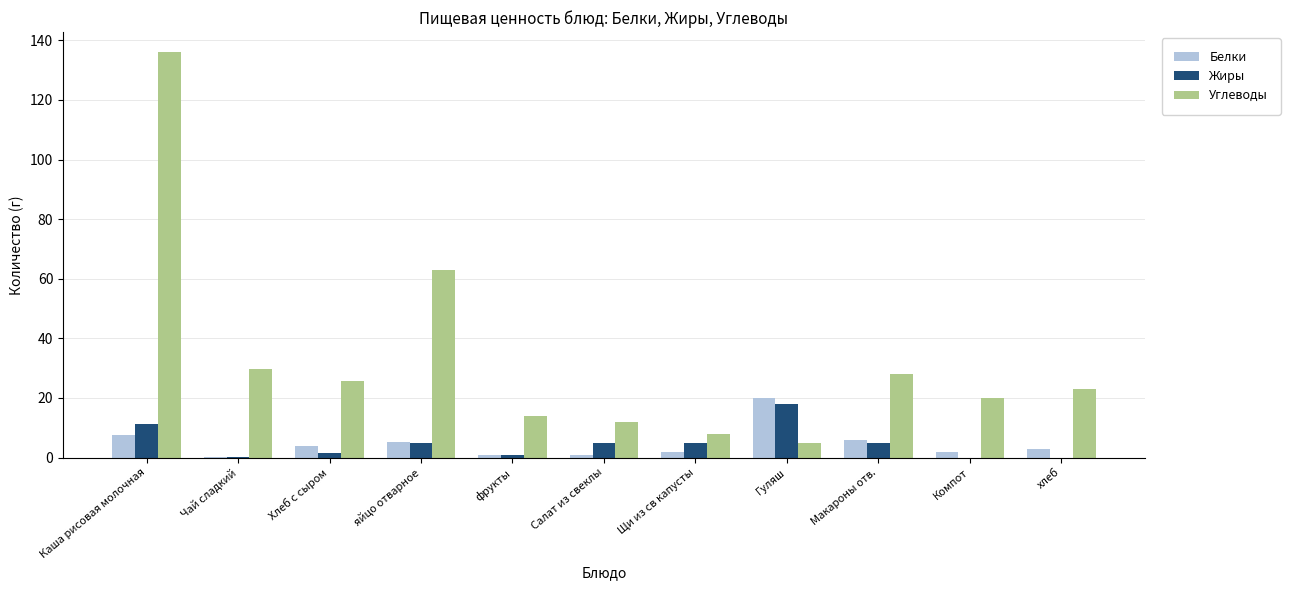

Which category has the highest value in the Углеводы series?

Каша рисовая молочная